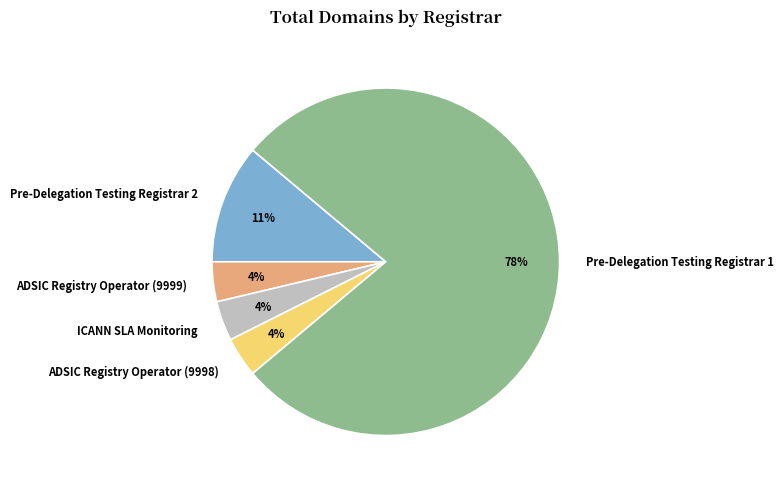

What percentage is the ADSIC Registry Operator (9999) slice, to the nearest percent?

4%